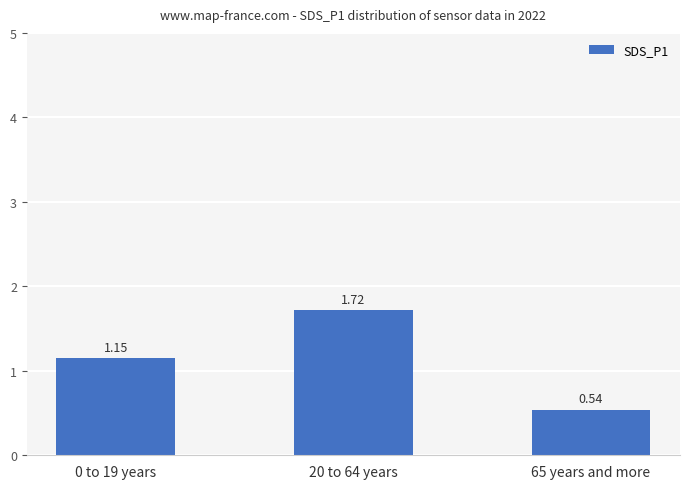

What is the sum of the values at 20 to 64 years and 0 to 19 years?

2.9